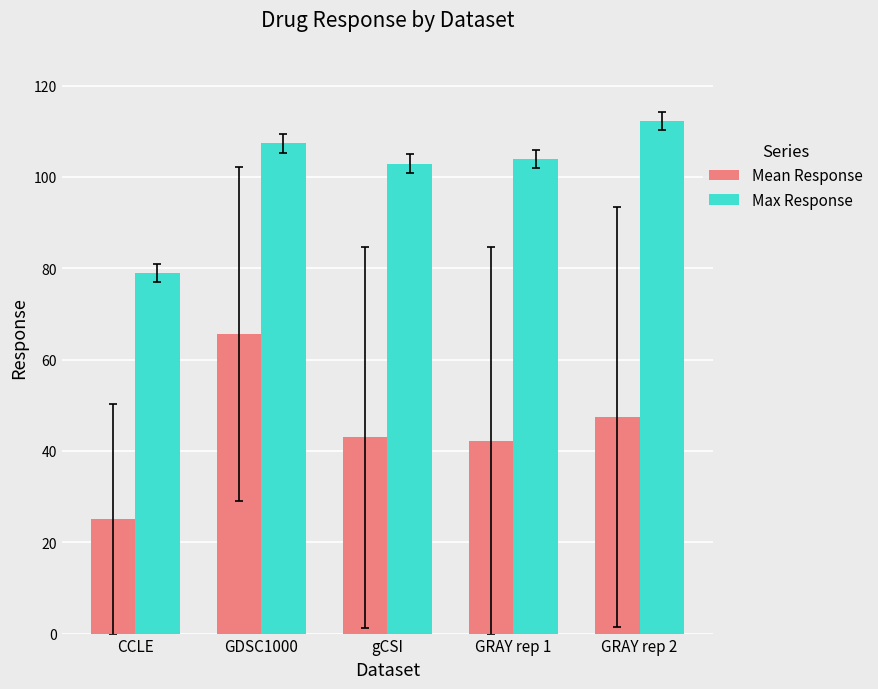

Between GRAY rep 1 and GRAY rep 2, which series saw the biggest shift?

Max Response